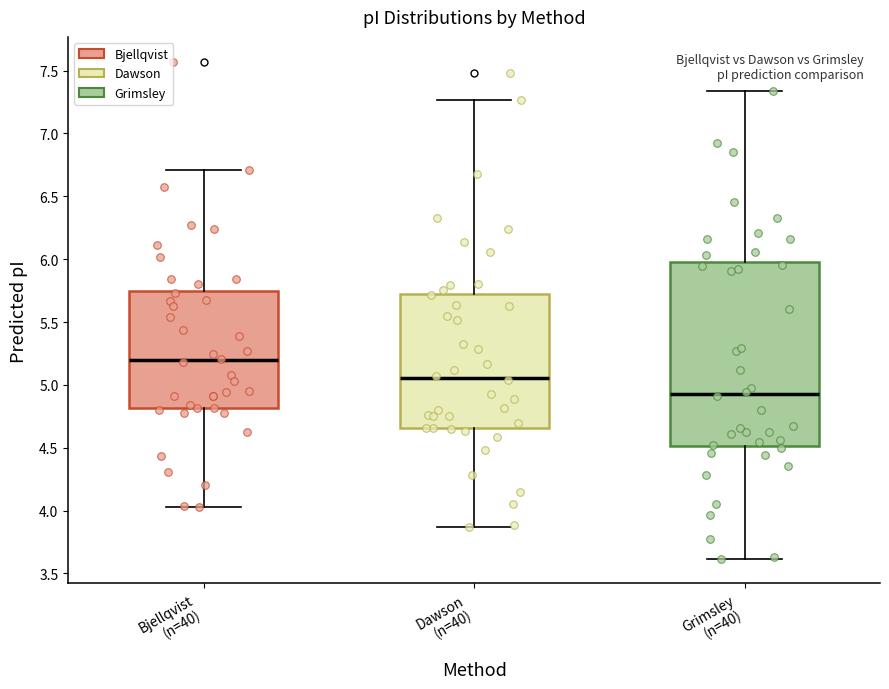

Reading left to right, transcribe this box plot: for each box, give where its median line is, the range the box spans, and where its two whiskers end, as read against the y-axis. The values are not printed on the chart, so give them approximately, as read against the axis.

Bjellqvist (n=40): median 5.20, box 4.80 to 5.75, whiskers 4.00 to 6.70
Dawson (n=40): median 5.05, box 4.65 to 5.70, whiskers 3.85 to 7.25
Grimsley (n=40): median 4.95, box 4.50 to 6.00, whiskers 3.60 to 7.35